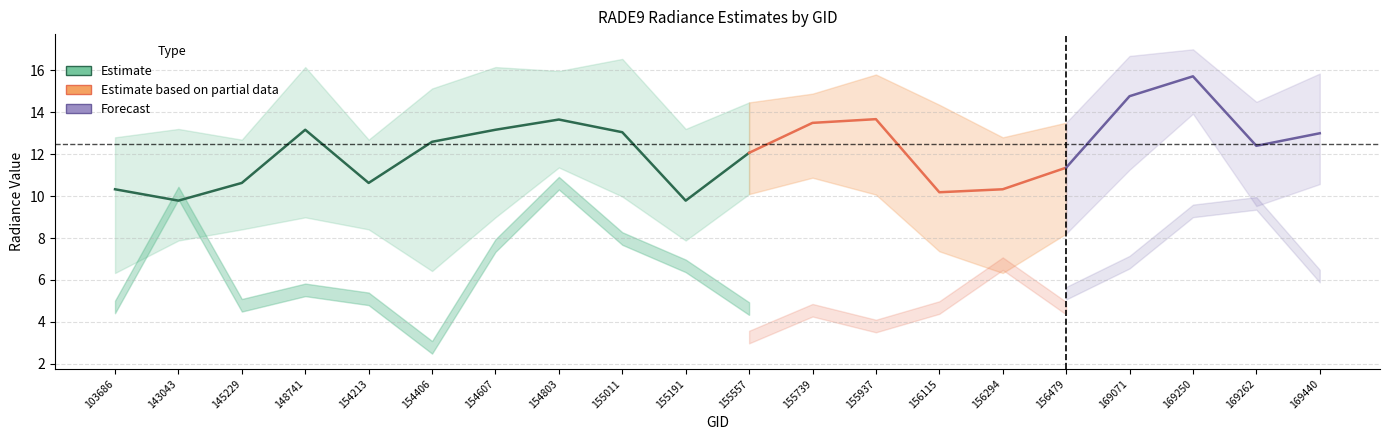

What is the lowest value of the rade9_aggzone_norm series?

2.8